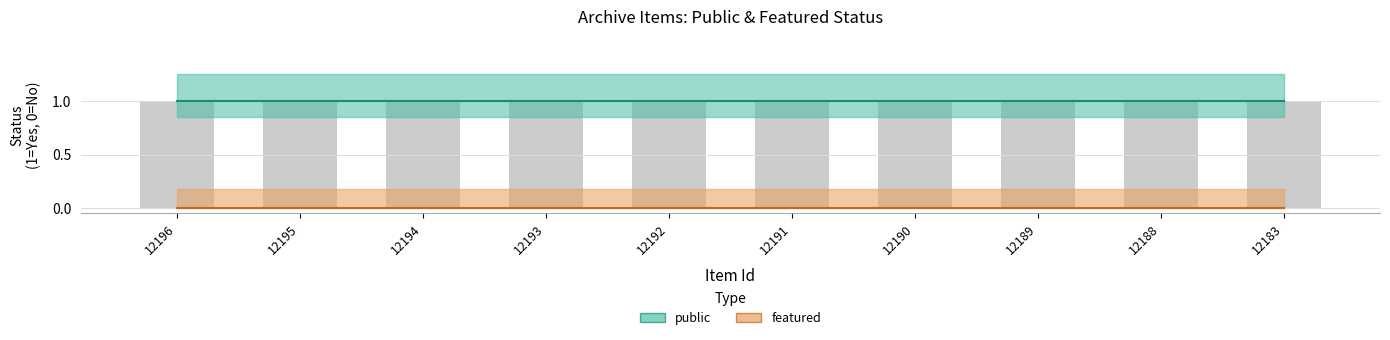

What is the difference between the highest and lowest values at 12183?

1